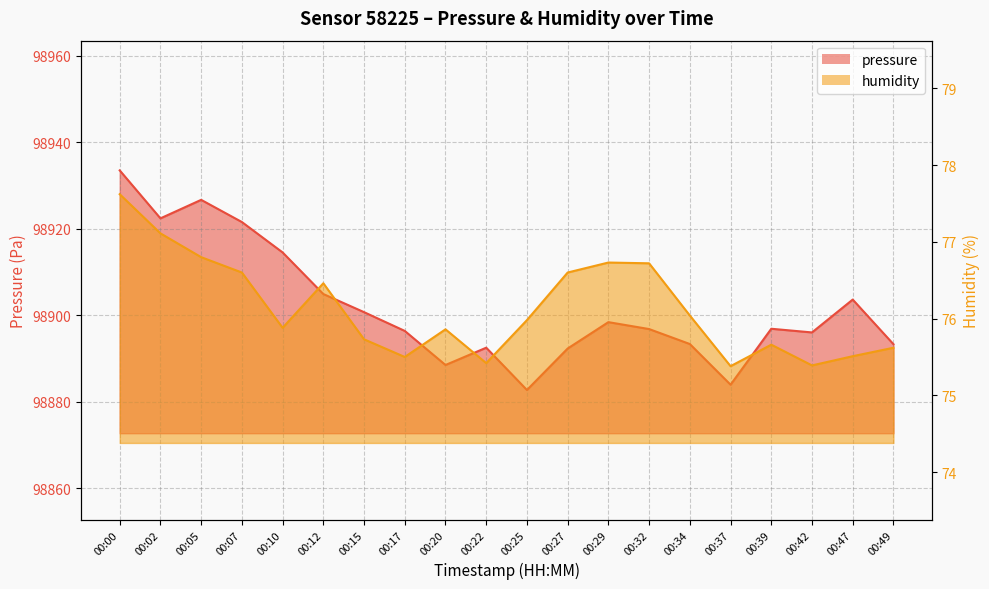

Which series has the widest spread of values?

pressure